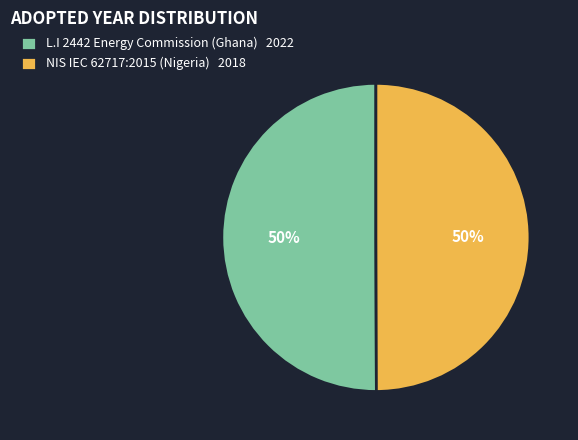

To the nearest percent, what is the combined percentage of NIS IEC 62717:2015 (Nigeria) 2018 and L.I 2442 Energy Commission (Ghana) 2022?

100%